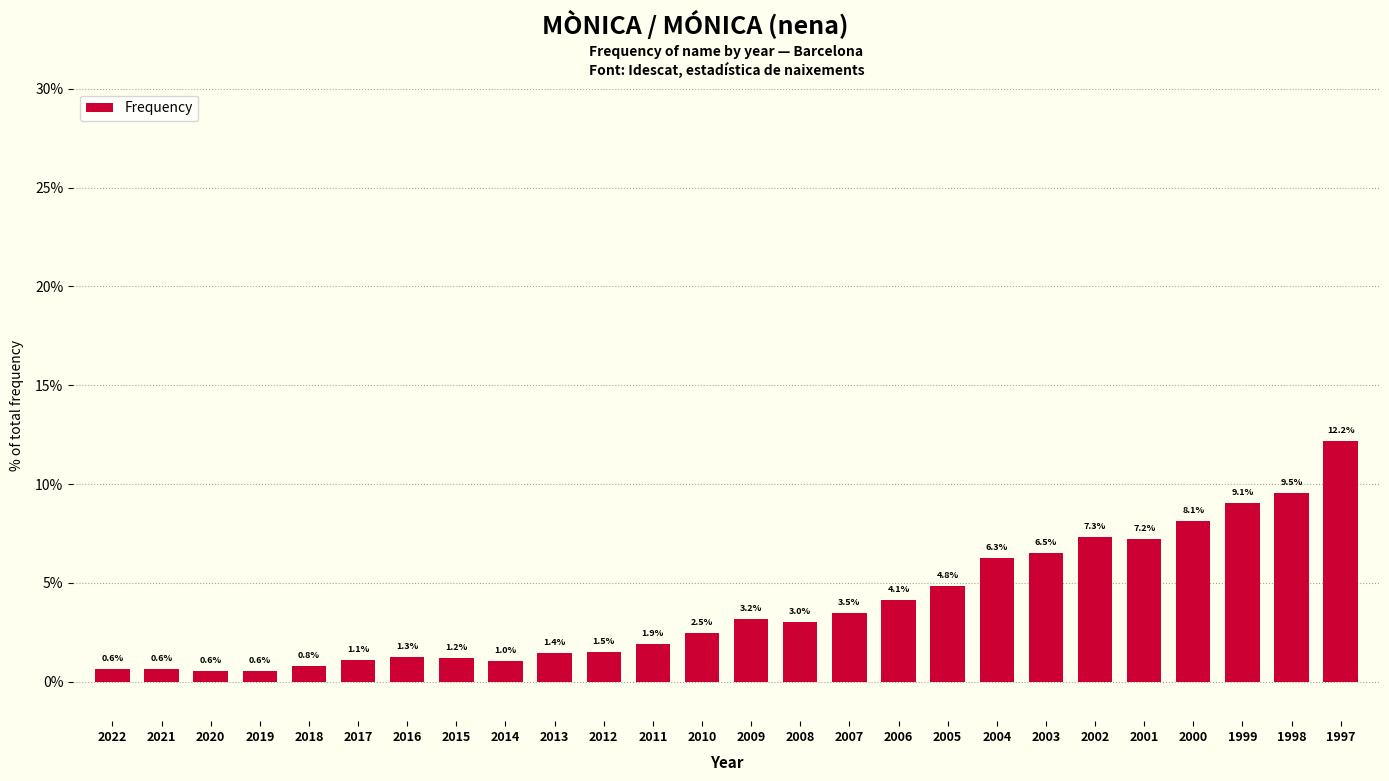

The value at 2011 is 1.9. True or false?

True